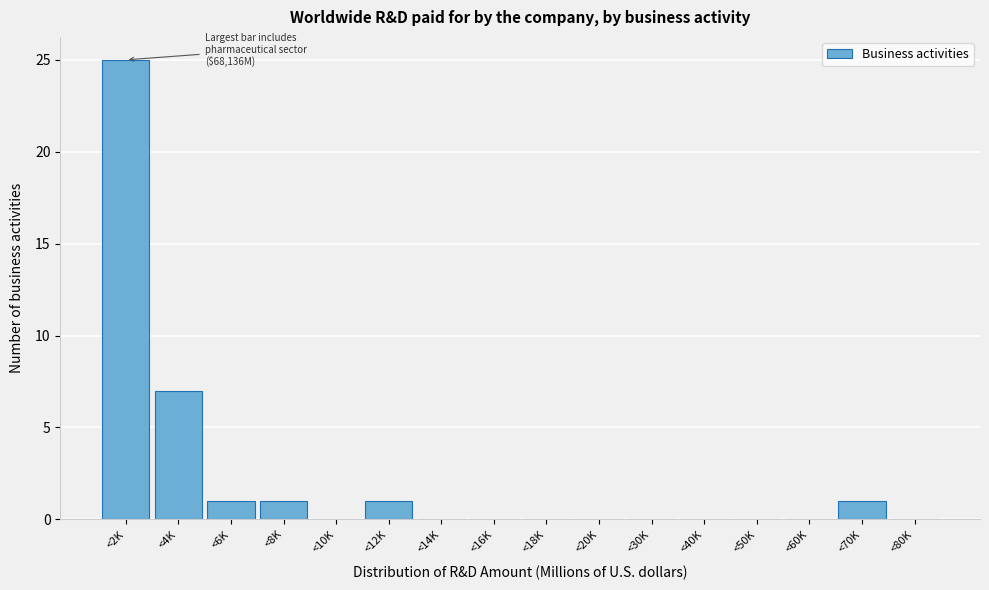

Reading right to left, extract all data points from this chart.

<80K=0	<70K=1	<60K=0	<50K=0	<40K=0	<30K=0	<20K=0	<18K=0	<16K=0	<14K=0	<12K=1	<10K=0	<8K=1	<6K=1	<4K=7	<2K=25